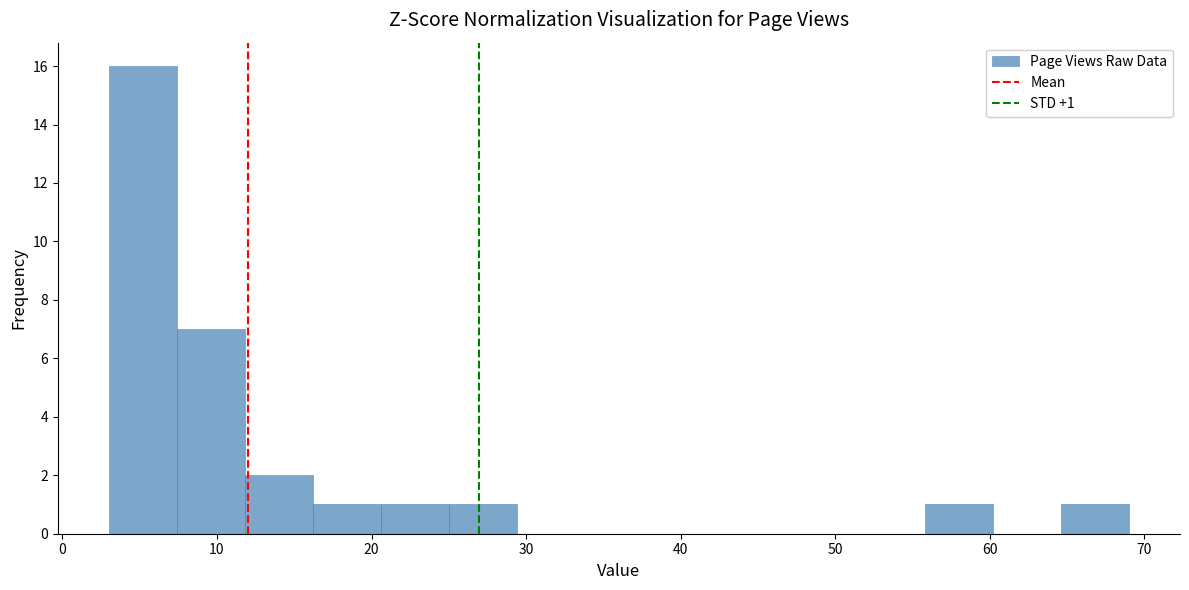

Which range on the x-axis has the tallest bar?

3.0 to 7.4